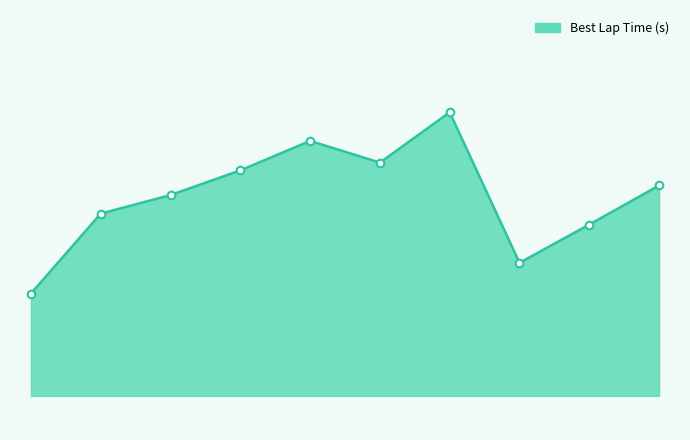

Is this an area chart (filled region under the line)?

Yes